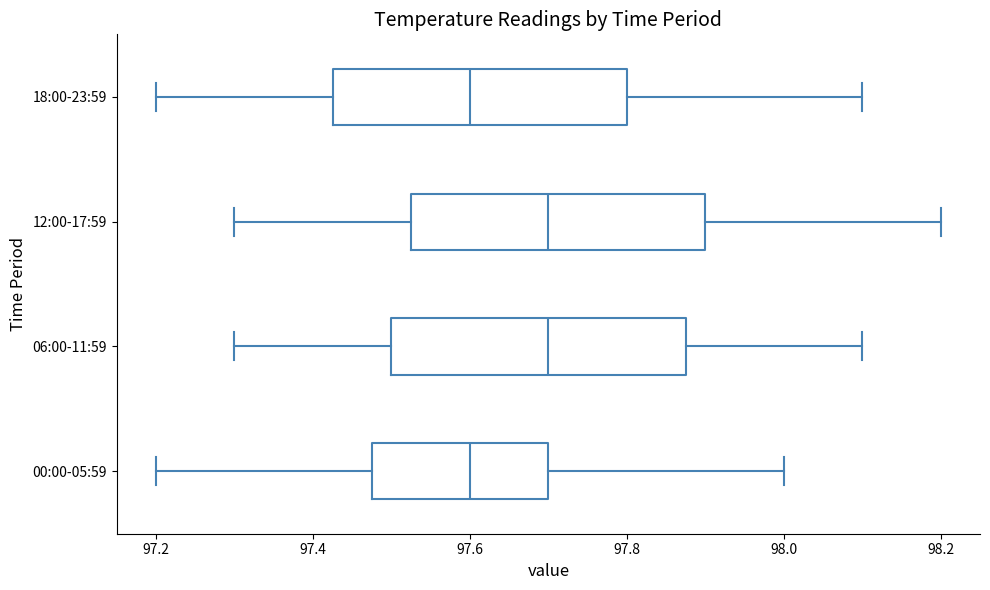

Reading bottom to top, read every box against the x-axis: the position of its median line, the range the box covers, and the ends of its whiskers. The values are not printed on the chart, so give them approximately, as read against the axis.

00:00-05:59: median 97.60, box 97.48 to 97.70, whiskers 97.20 to 98.00
06:00-11:59: median 97.70, box 97.50 to 97.88, whiskers 97.30 to 98.10
12:00-17:59: median 97.70, box 97.52 to 97.90, whiskers 97.30 to 98.20
18:00-23:59: median 97.60, box 97.42 to 97.80, whiskers 97.20 to 98.10